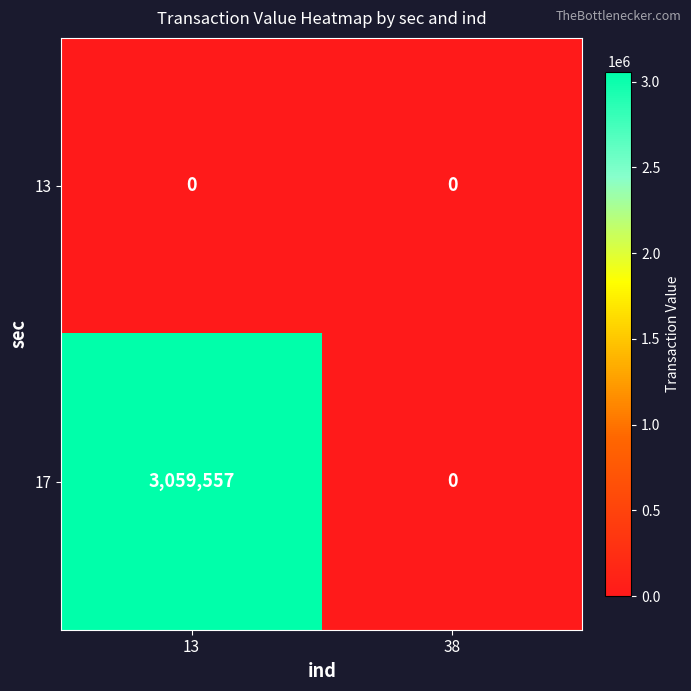

Rank the series at 13 from lowest to highest value.

13, 17